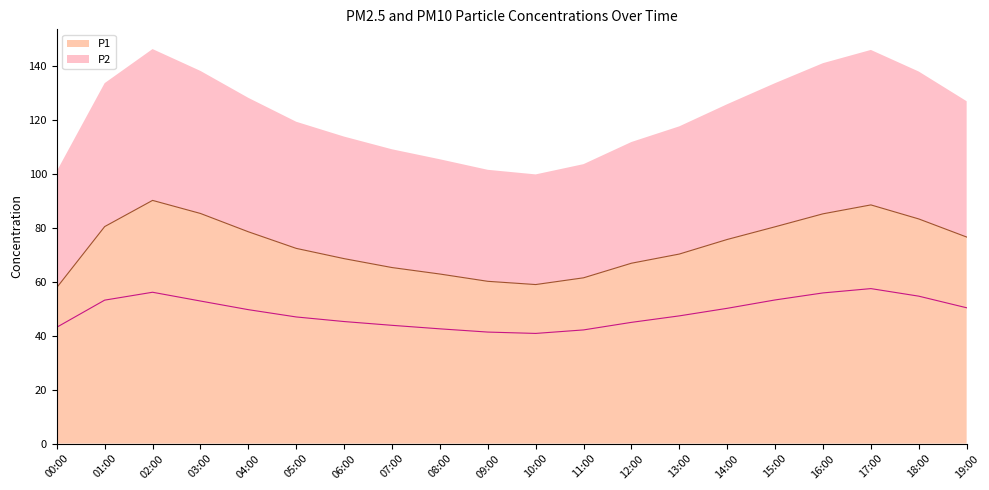

How many values in the P2 series exceed 49?

10